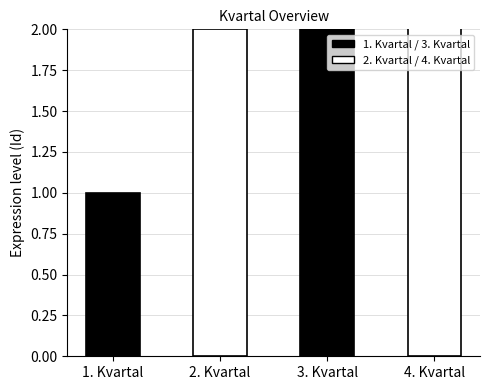

What is the value of the 2nd bar from the left?

2